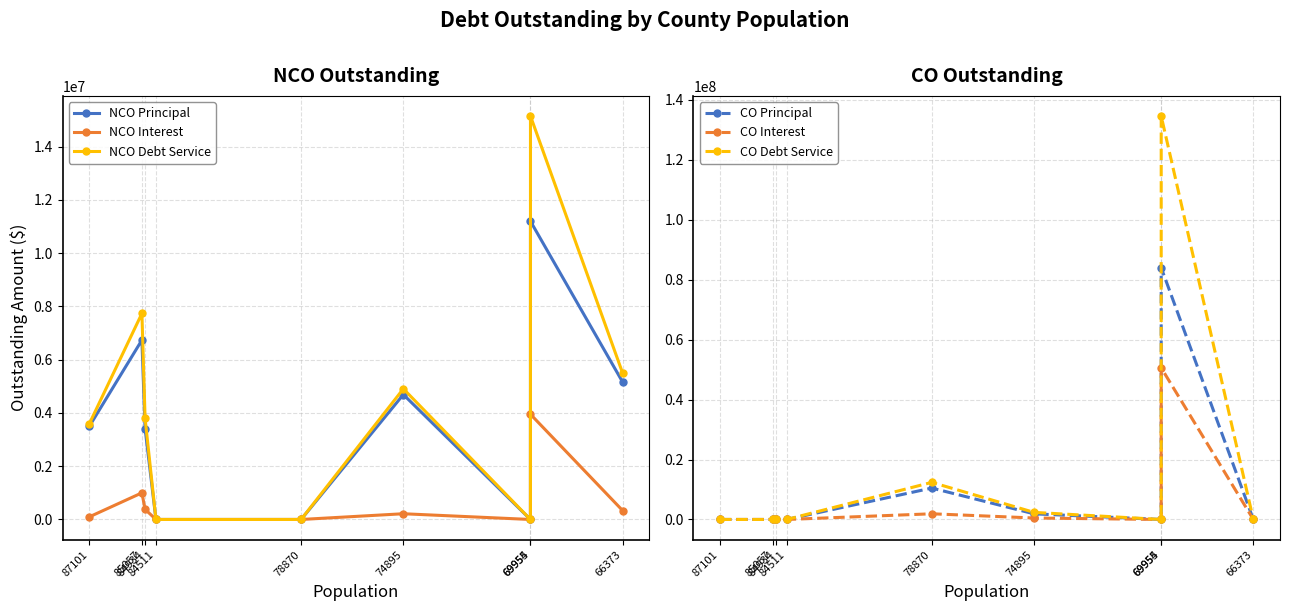

How many intersections are there between CO Debt Service and NCO Debt Service?

2